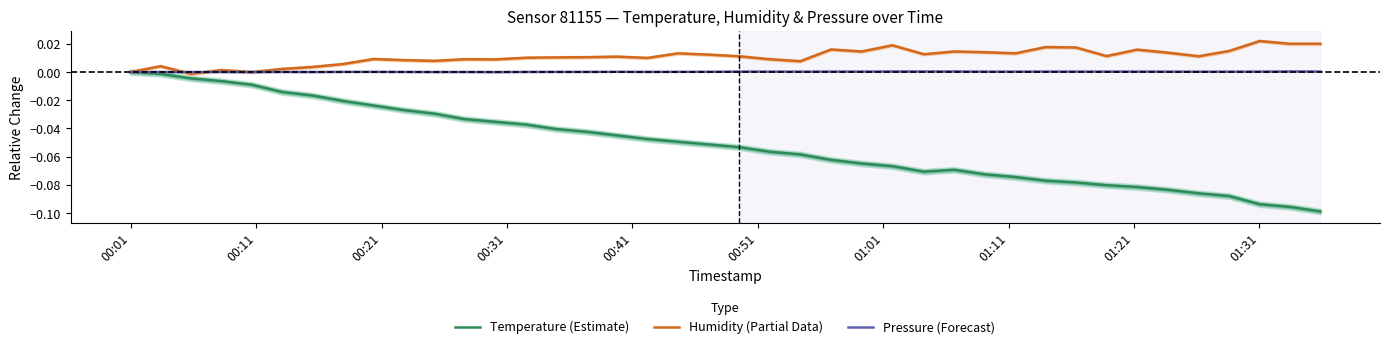

What are all the series names shown in the legend?

Temperature (Estimate), Humidity (Partial Data), Pressure (Forecast)